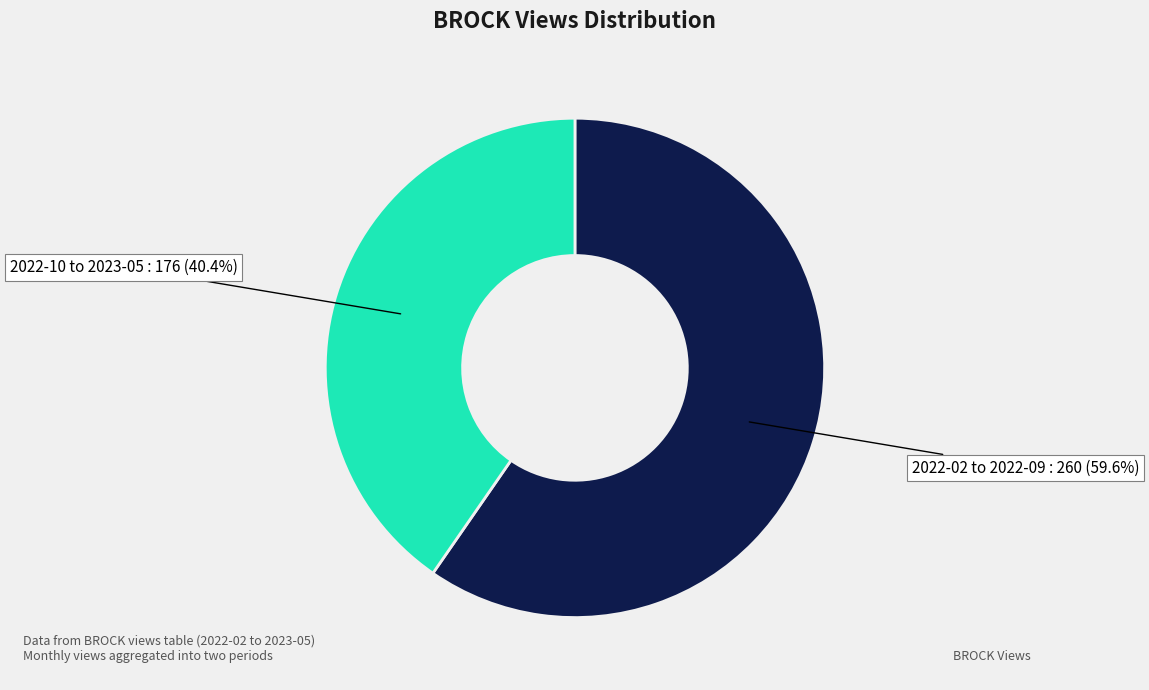

Does any single category account for the majority?

Yes